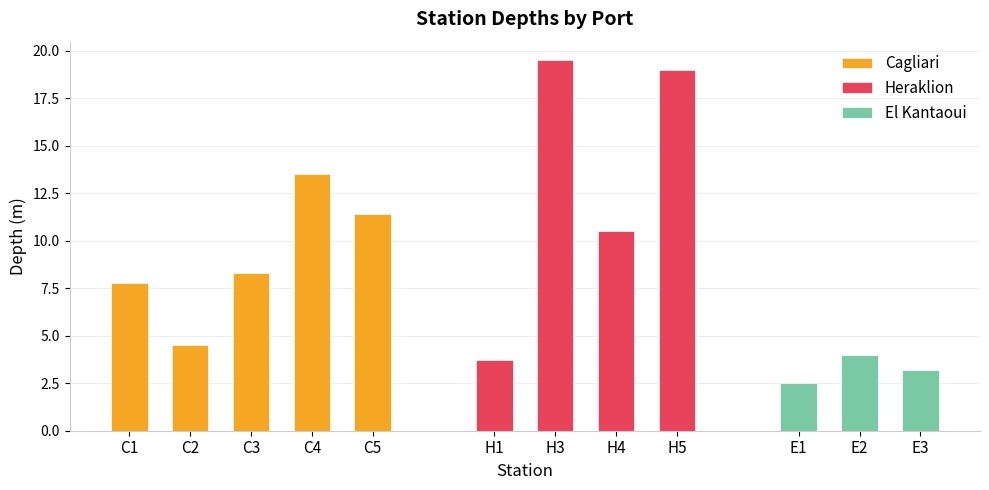

What is the difference between the Cagliari values at C2 and C5?

6.9